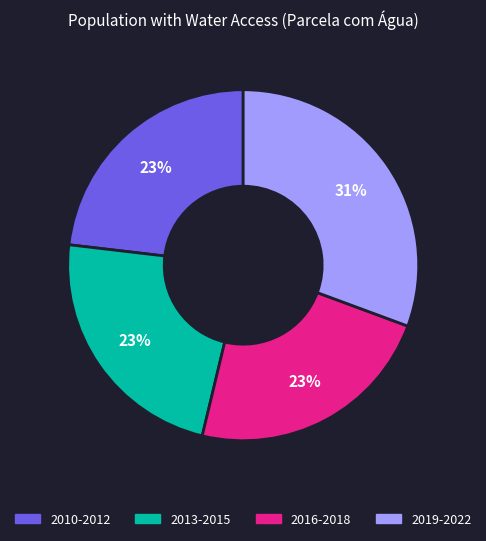

To the nearest percent, what is the difference between the largest and smallest slice percentages?

8%